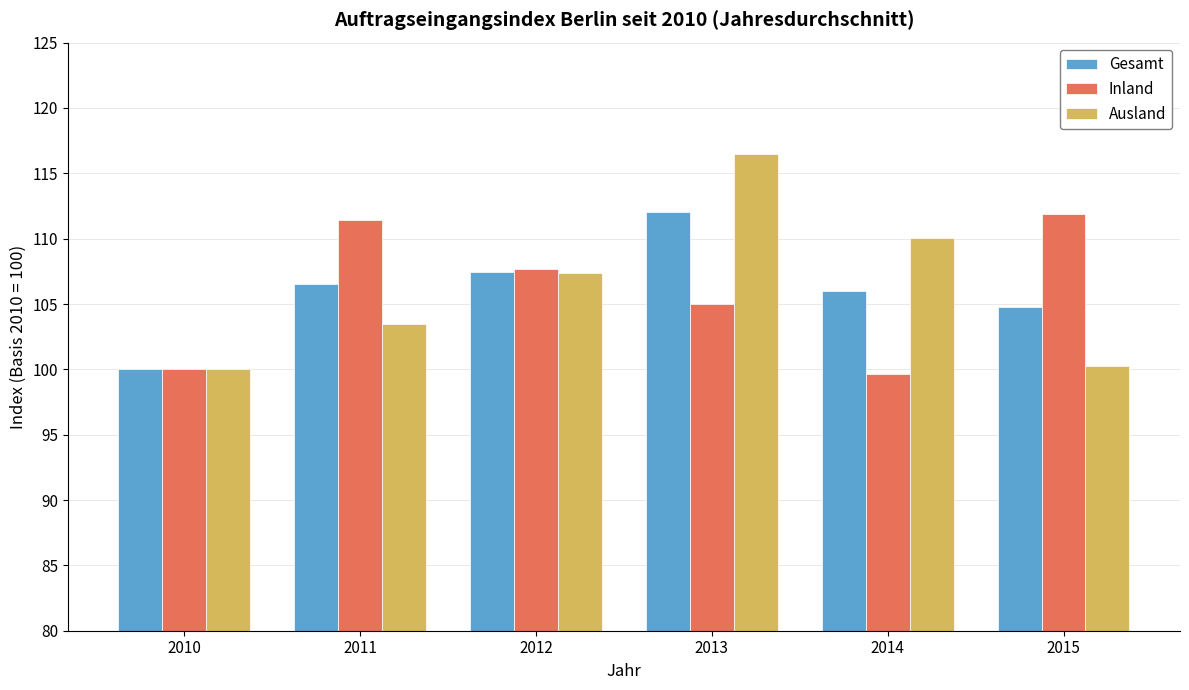

At which category does the chart reach its minimum across all series?

2014